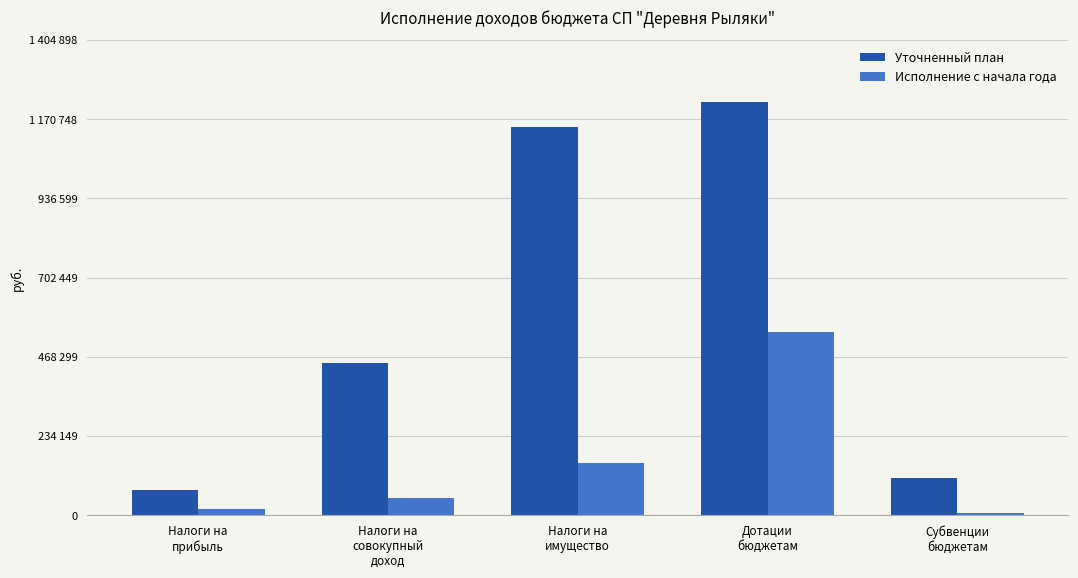

What is the total value across all series at Субвенции
бюджетам?

114845.6